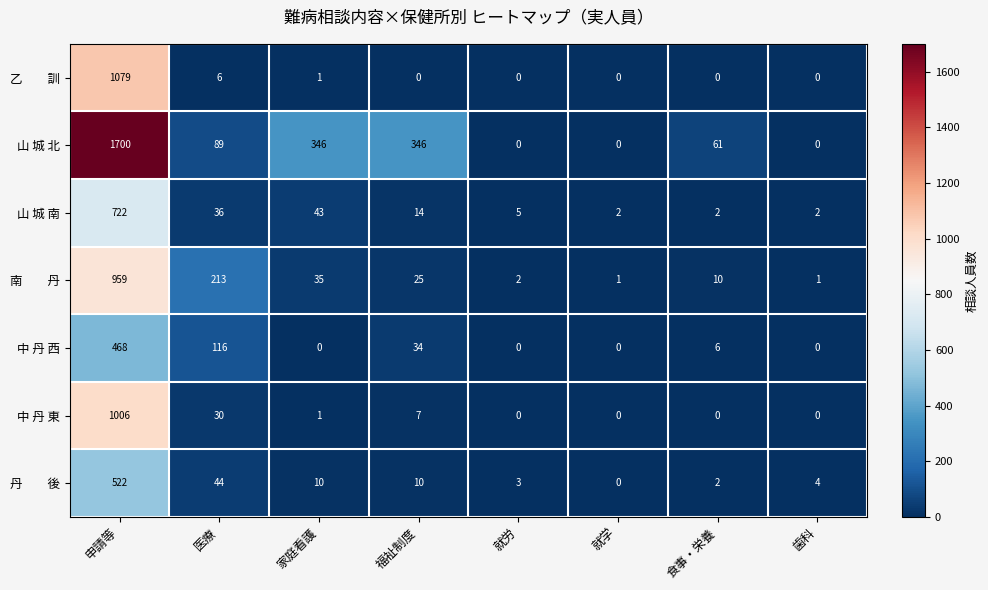

Is it true that 山 城 北 equals 0 at 歯科?

True